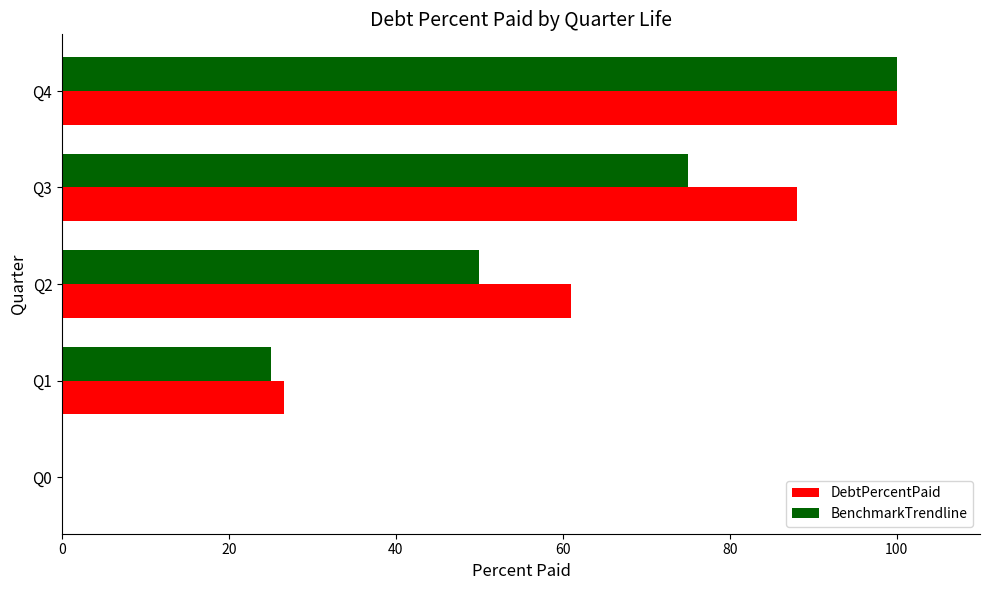

Which series changed the most between Q1 and Q3?

DebtPercentPaid